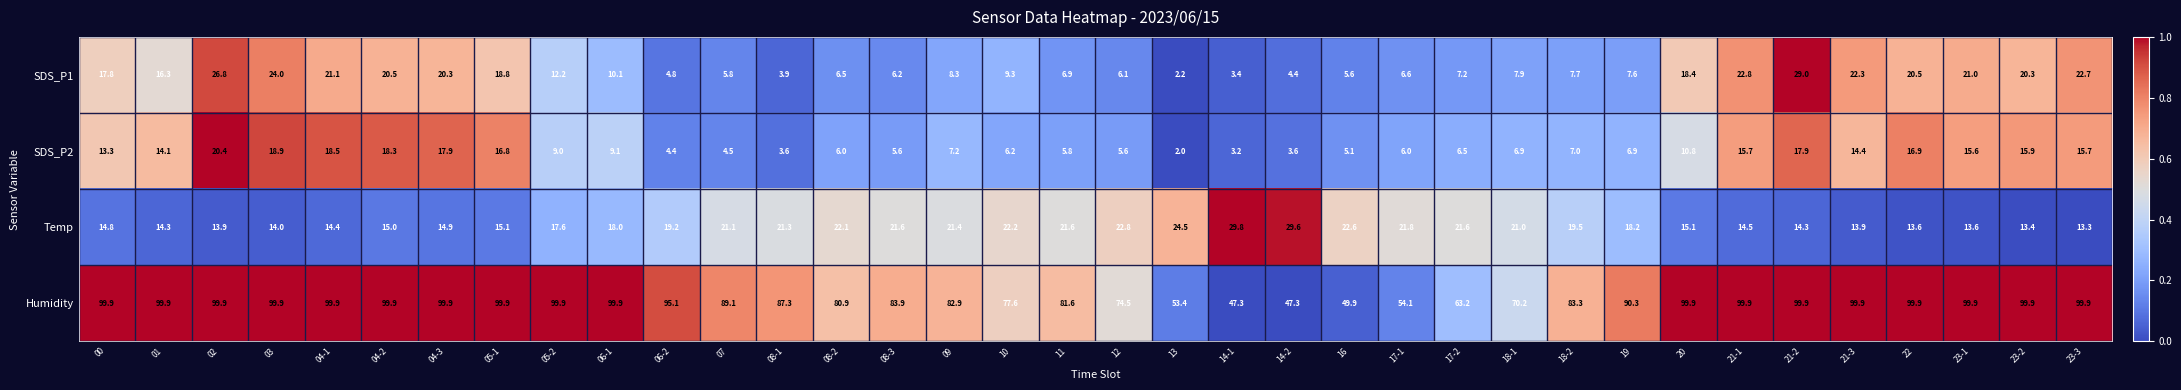

What is the difference between the second highest and minimum values in the Humidity series?

52.6